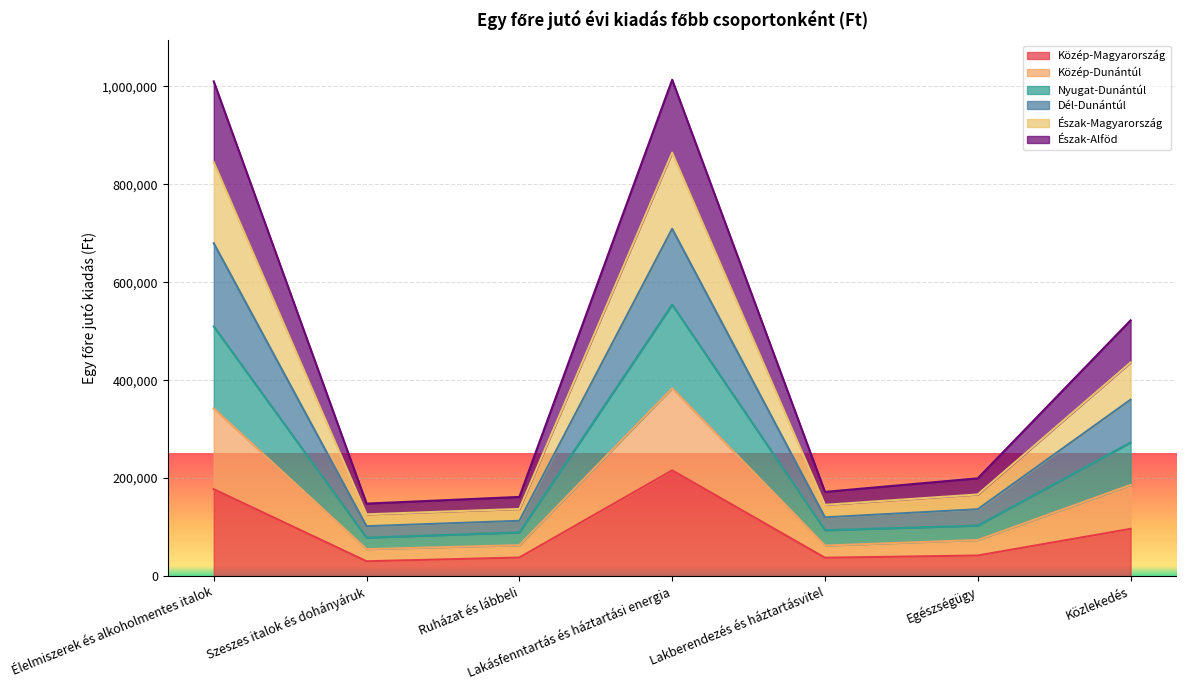

What is the total value across all series at Közlekedés?

522101